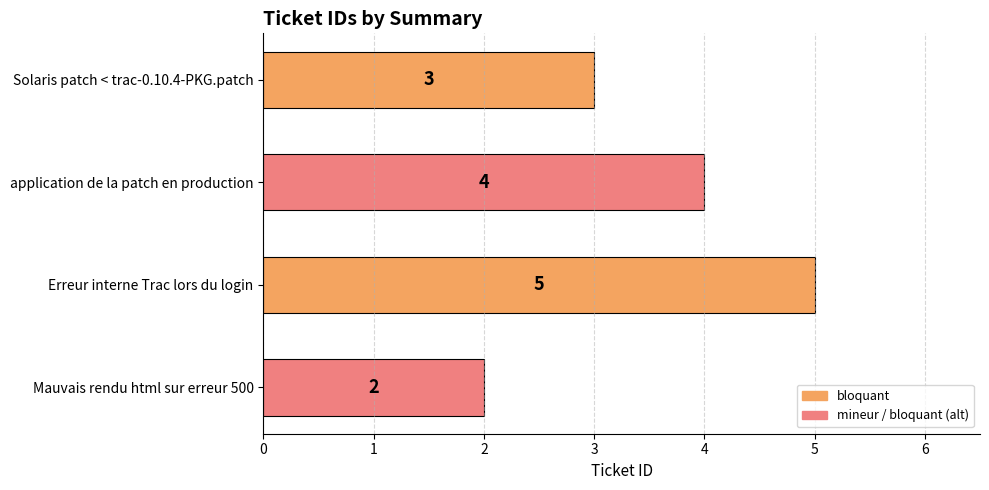

How many data points are less than 4?

2